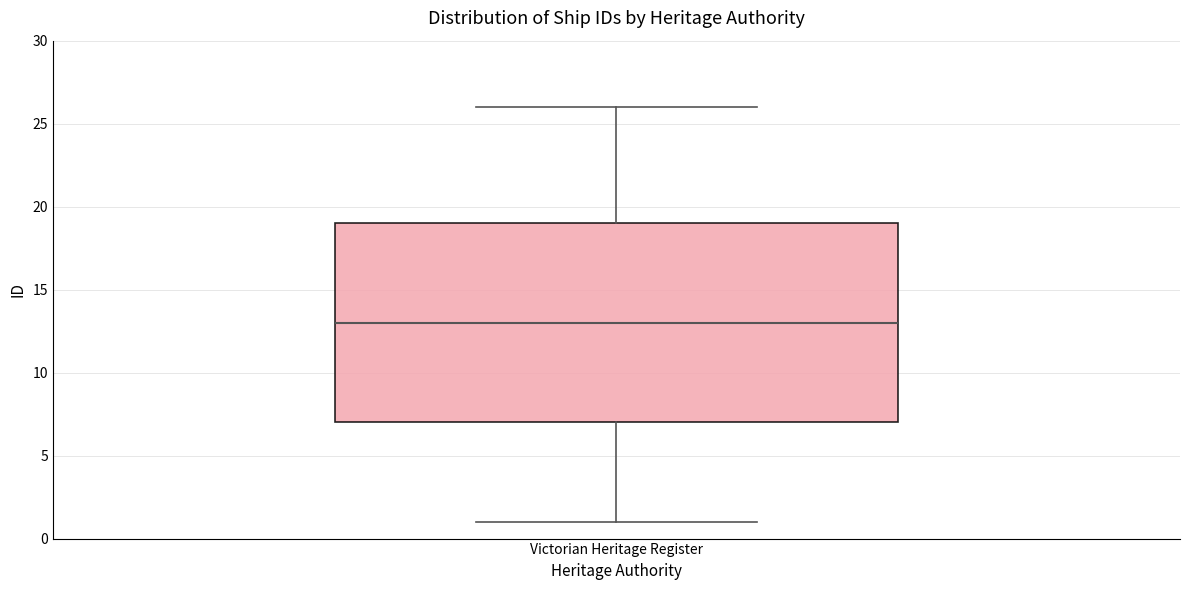

Read this box plot against the y-axis: the position of the median line, the range covered by the box, and the ends of both whiskers. The values are not printed on the chart, so give them approximately, as read against the axis.

median 13, box 7 to 19, whiskers 1 to 26